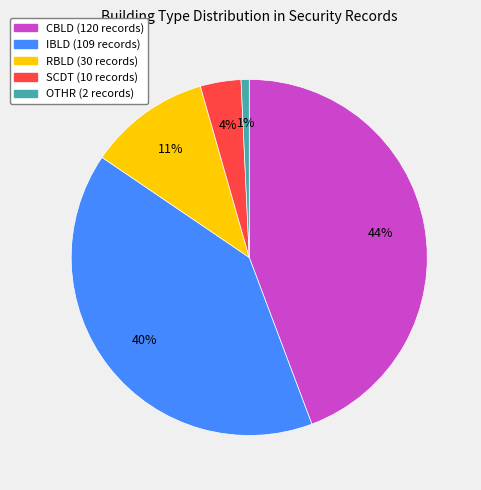

Is there any slice that represents more than half of the pie?

No